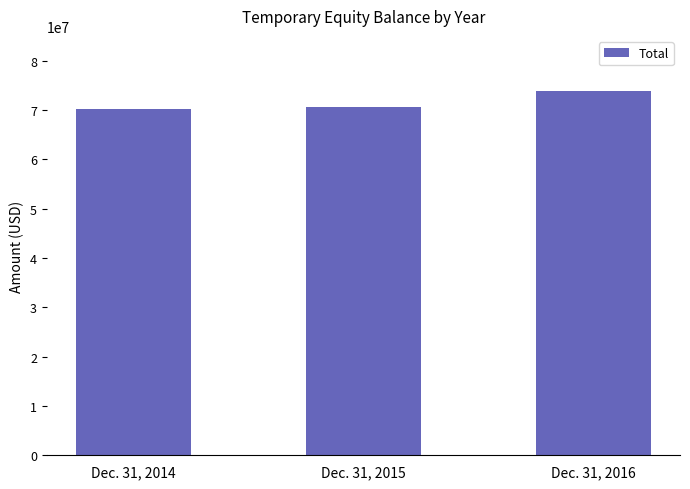

Approximately how many times larger is the value at Dec. 31, 2016 compared to Dec. 31, 2015?

1.0